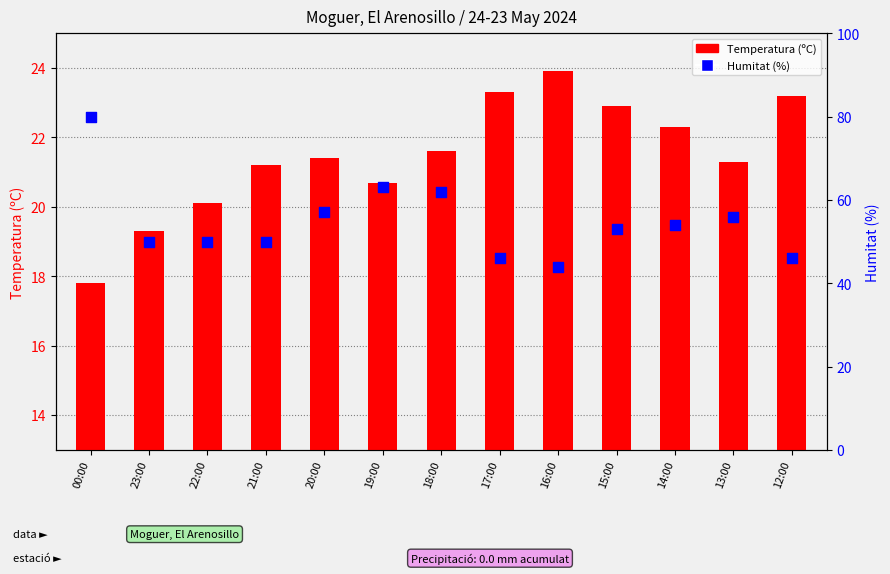

Is the value of Humitat (%) at 23:00 greater than the value of Temperatura (ºC) at 23:00?

Yes